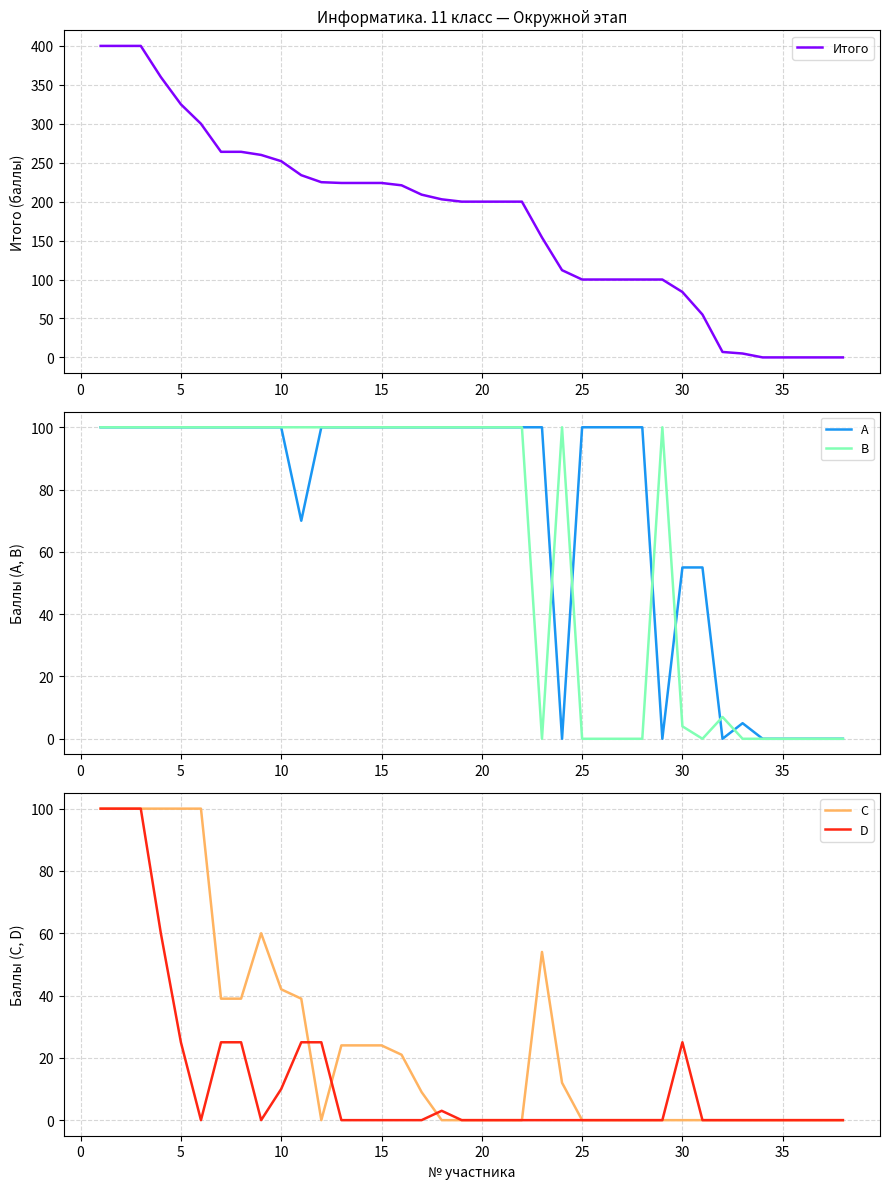

What is the highest value of the A series?

100